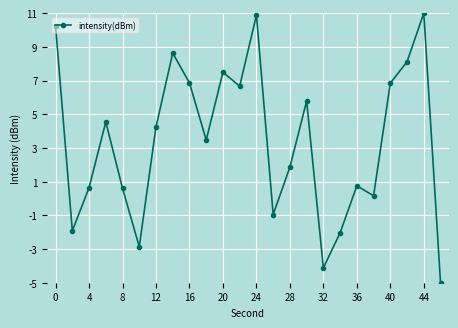

What is the value of the 11th point from the left?

7.5